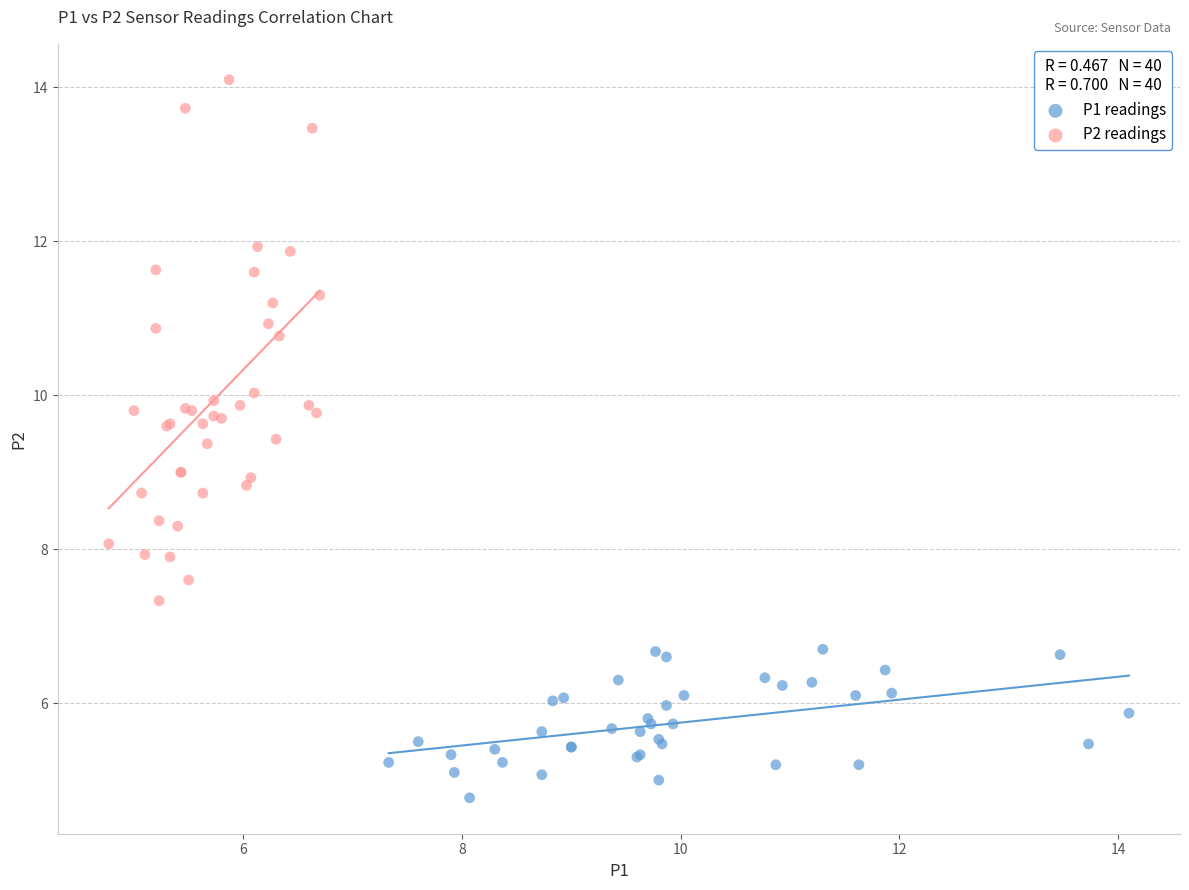

Which series reaches the maximum Y coordinate?

P2 readings